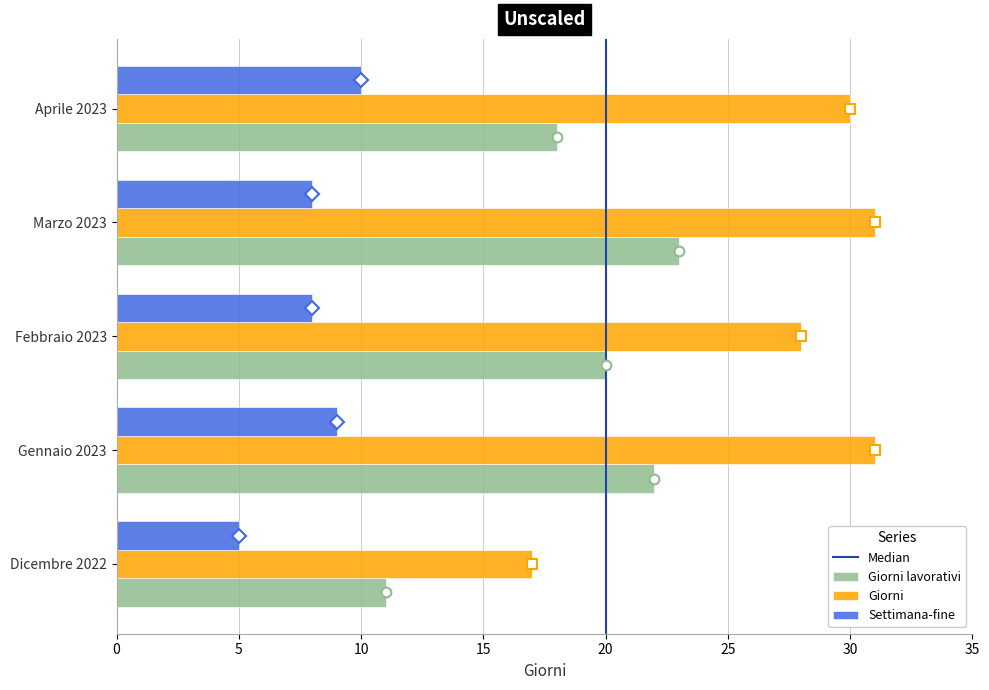

The value of Settimana-fine at Febbraio 2023 is 8. True or false?

True